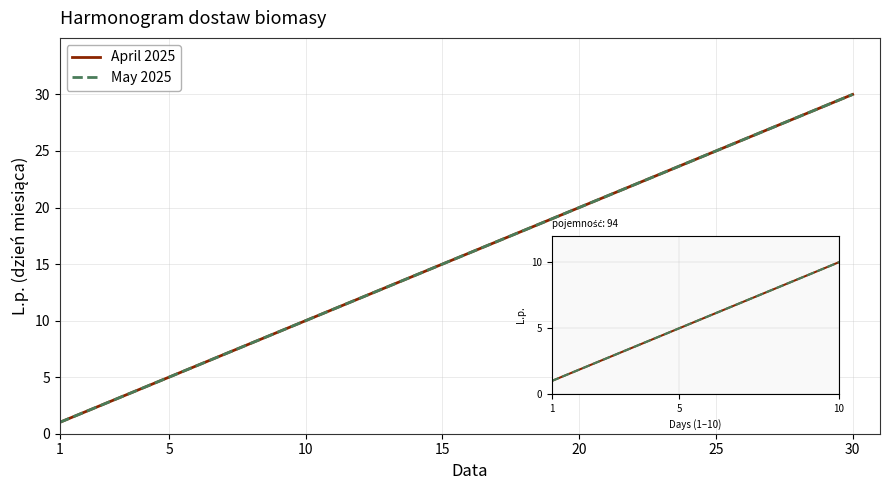

Which series has the largest total across all categories?

April 2025